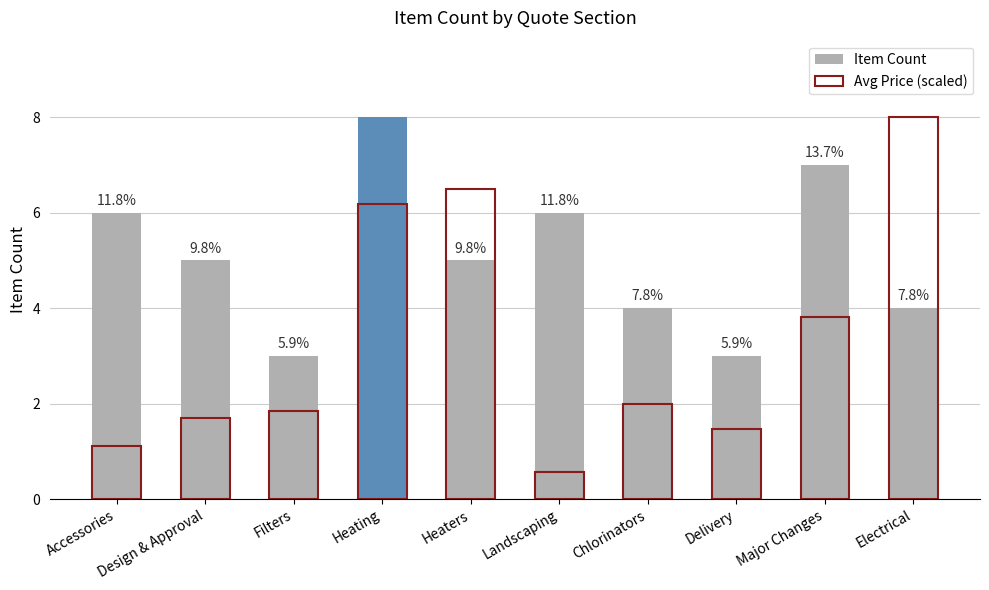

Reading left to right, extract all data points from this chart.

Item Count: 6.0	5.0	3.0	8.0	5.0	6.0	4.0	3.0	7.0	4.0
Avg Price (scaled): 1.1	1.7	1.9	6.2	6.5	0.6	2.0	1.5	3.8	8.0